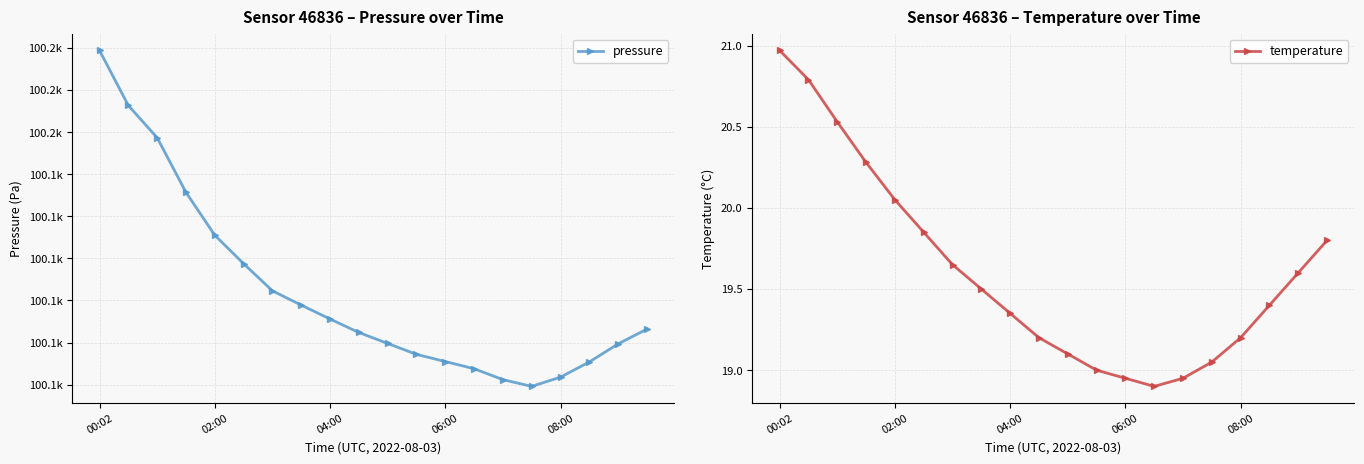

True or false: temperature has a value of 10.4 at 02:00.

False